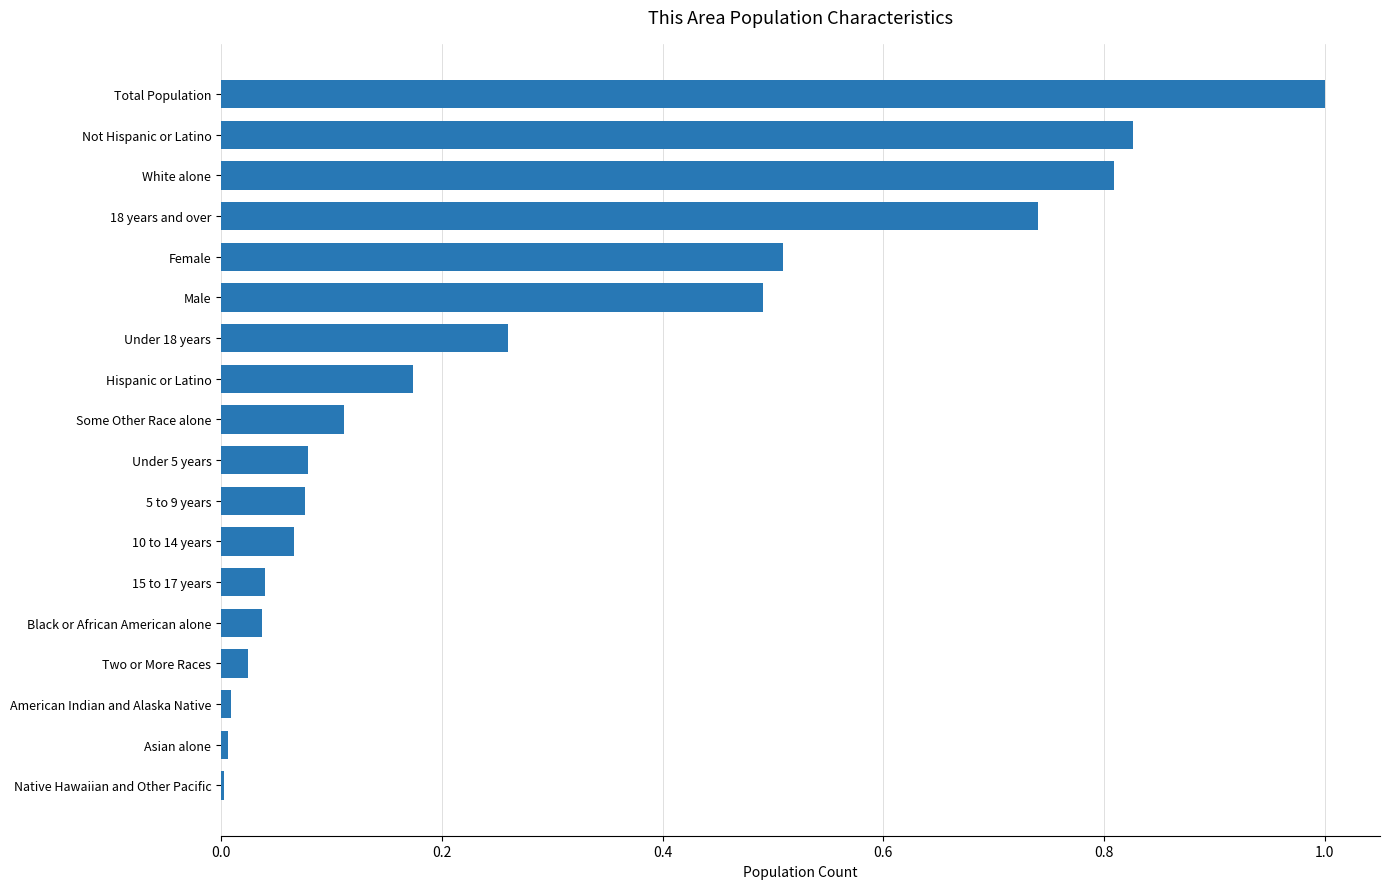

True or false: the data shows 0.5 at Female.

True